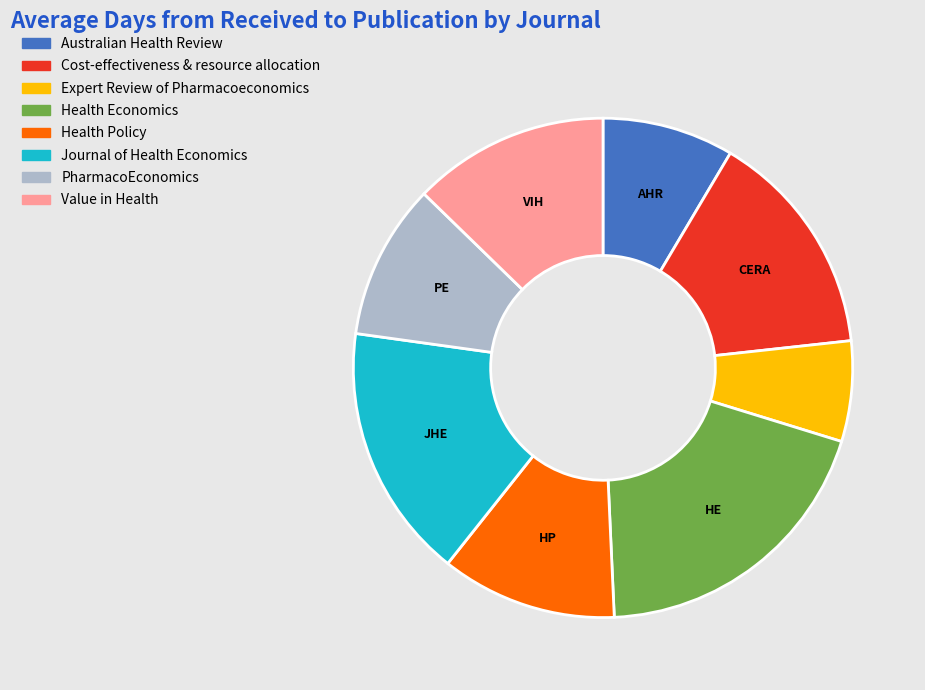

Rank the categories by value from lowest to highest.

Expert Review of Pharmacoeconomics, Australian Health Review, PharmacoEconomics, Health Policy, Value in Health, Cost-effectiveness & resource allocation, Journal of Health Economics, Health Economics